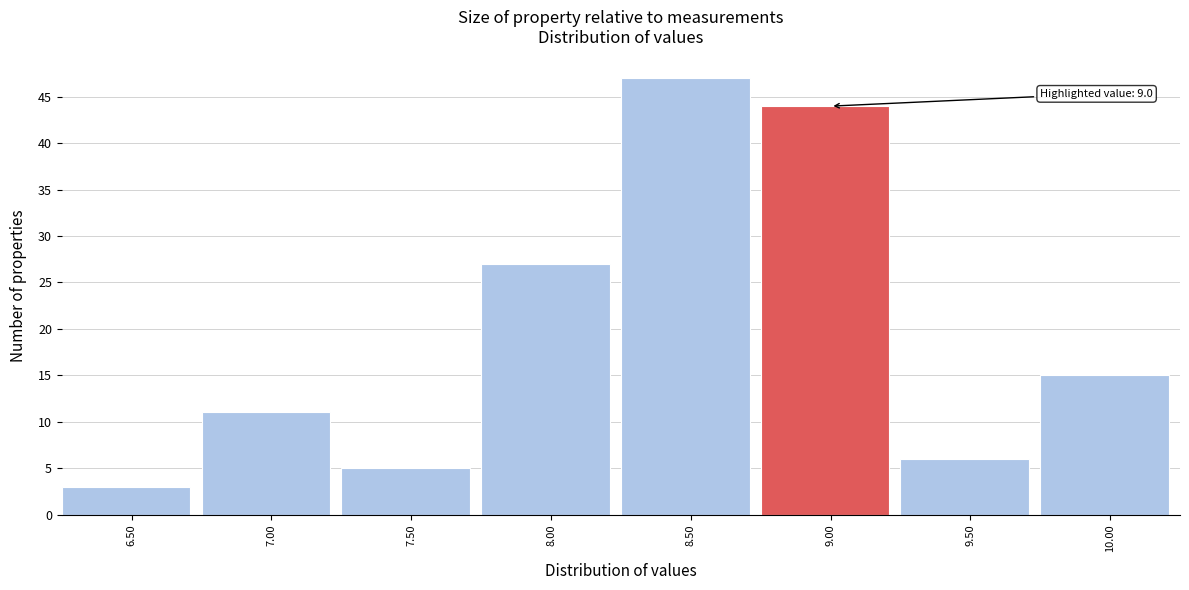

Reading right to left, list all the values displayed in this chart.

10.00=15	9.50=6	9.00=44	8.50=47	8.00=27	7.50=5	7.00=11	6.50=3